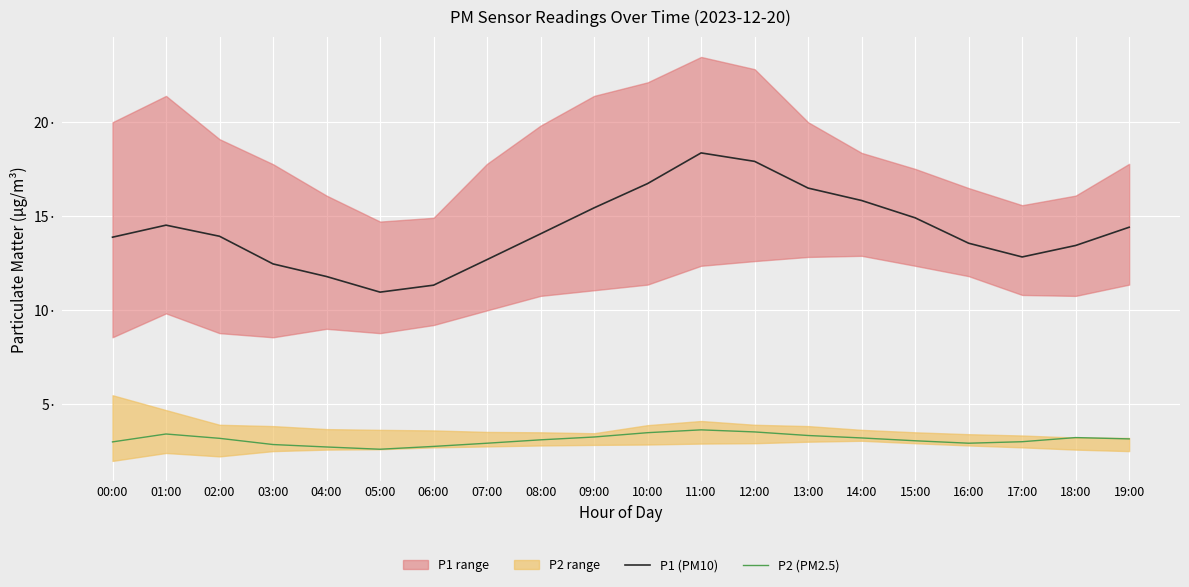

Is the value of P2 (PM2.5) at 09:00 greater than the value of P1 (PM10) at 12:00?

No